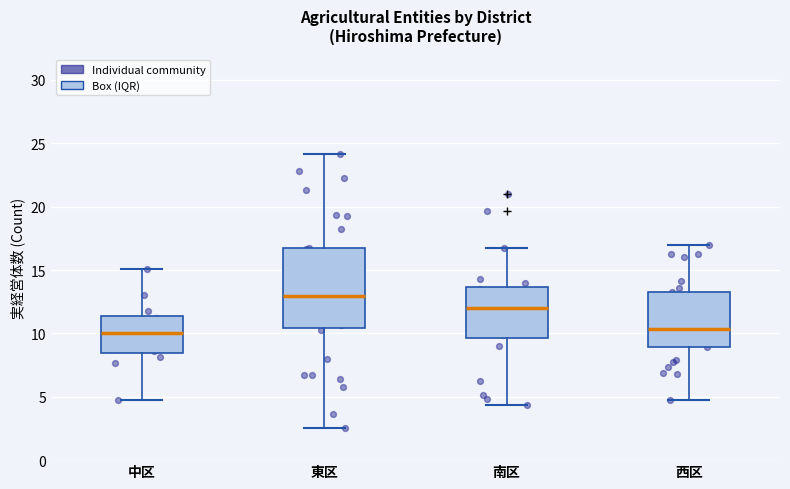

Where does the lower whisker of the box for 南区 end on the y-axis? The values are not printed on the chart, so give them approximately, as read against the axis.

4.5